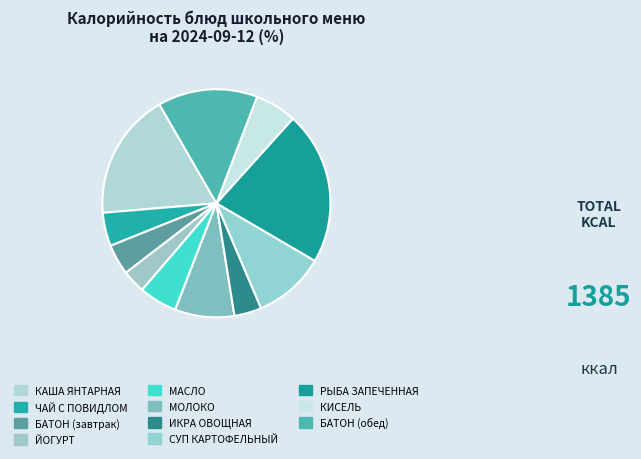

Count the number of slices in the pie.

11